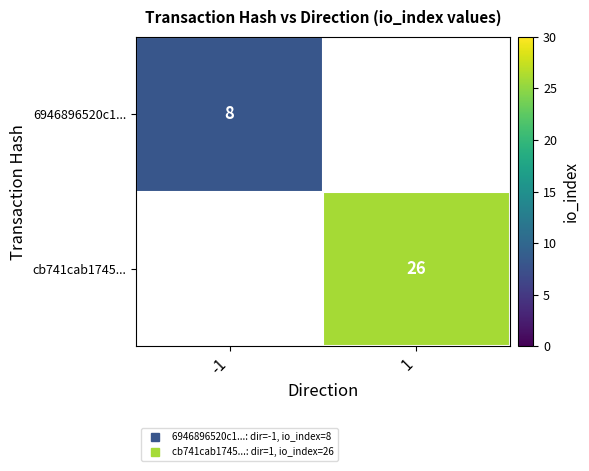

Is the value of cb741cab1745... at 1 greater than the value of 6946896520c1... at -1?

Yes